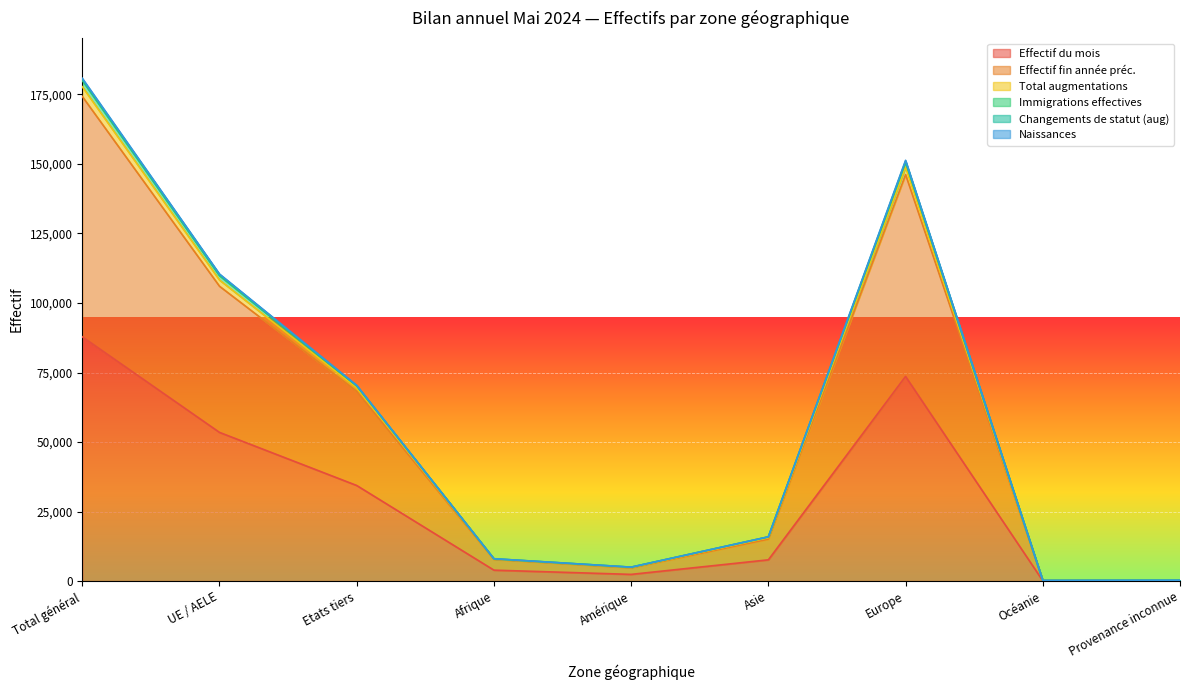

How many lines are shown in the chart?

6